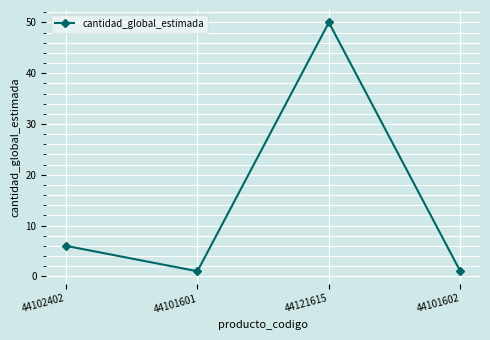

What is the difference between the maximum and minimum values?

49